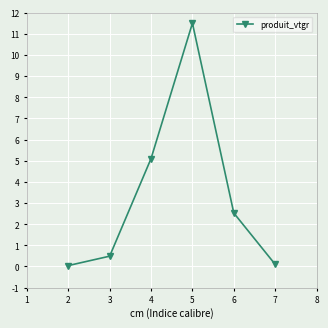

At which category does the chart reach its peak across all series?

5